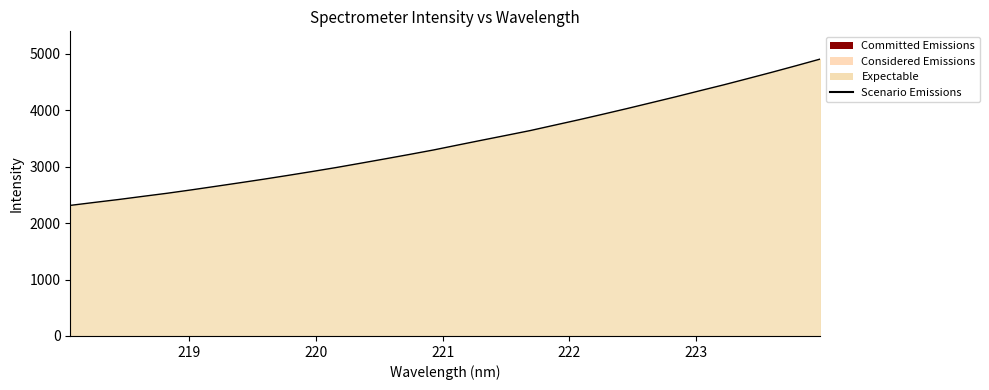

What is the smallest value displayed?

2312.6